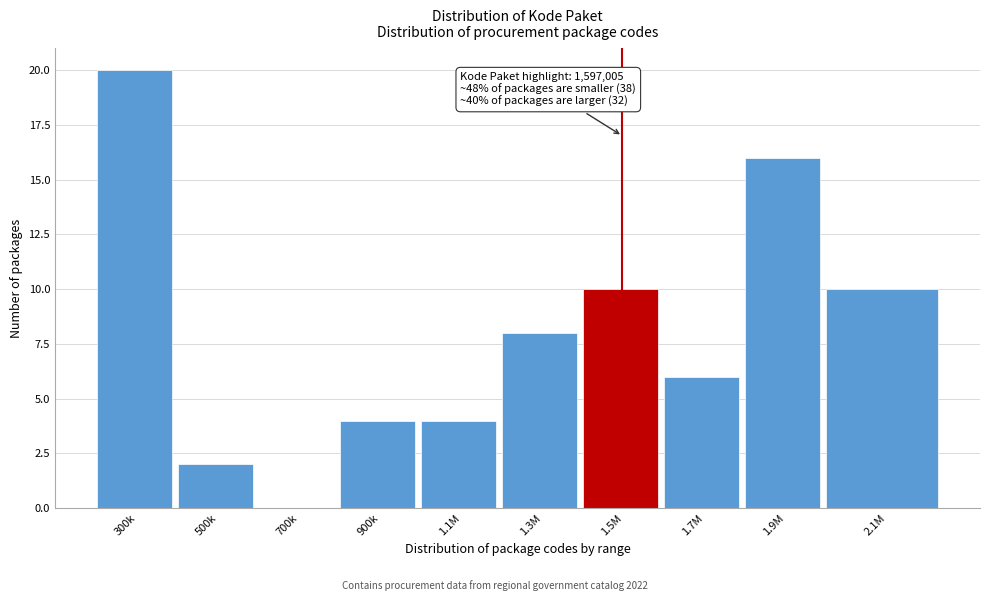

Reading left to right, transcribe all the data shown in this chart.

300k=20	500k=2	700k=0	900k=4	1.1M=4	1.3M=8	1.5M=10	1.7M=6	1.9M=16	2.1M=10